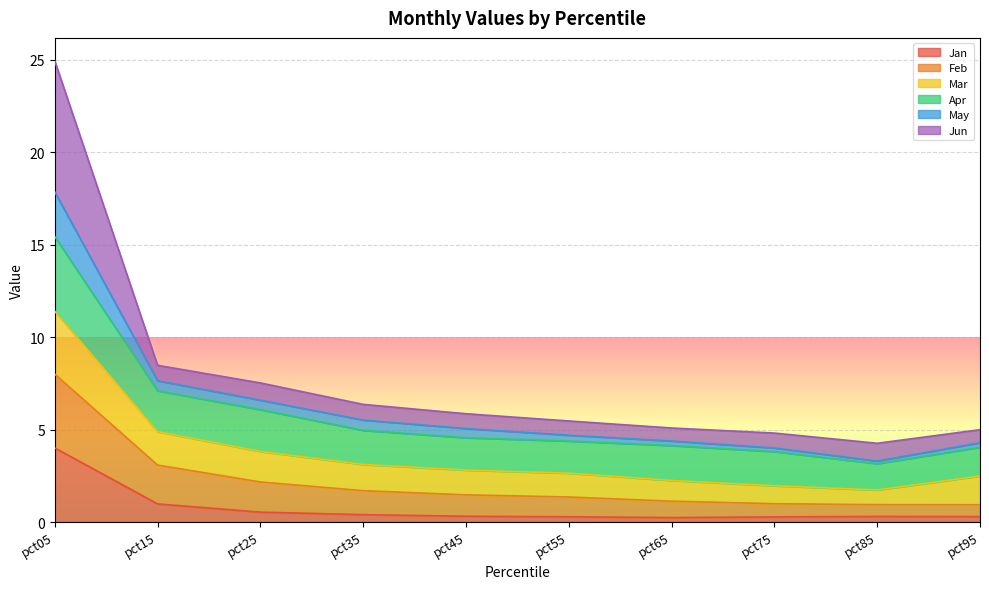

At which category is the sum across all series the highest?

pct05